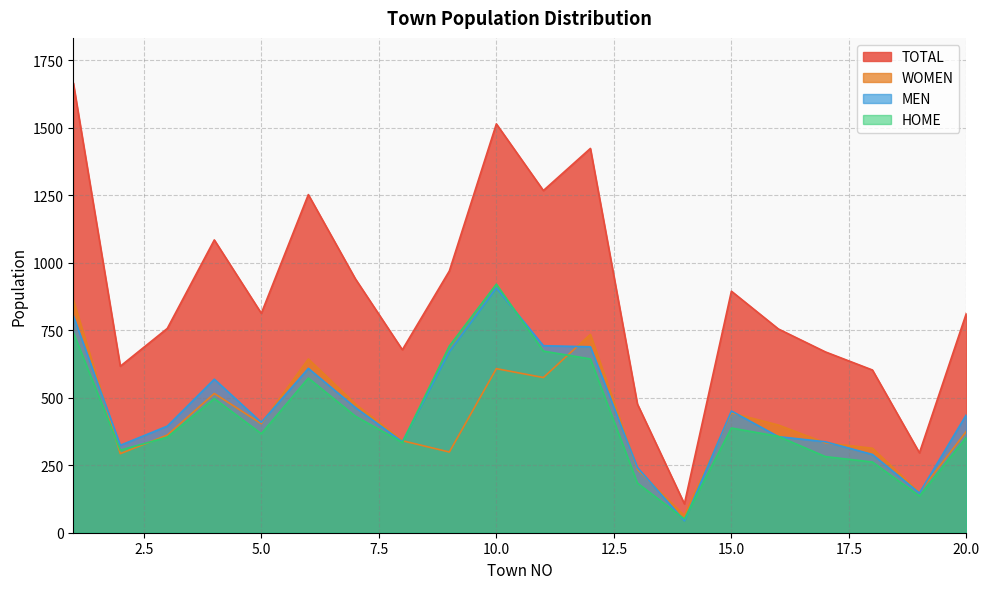

How many interior local valleys does the WOMEN series have?

6